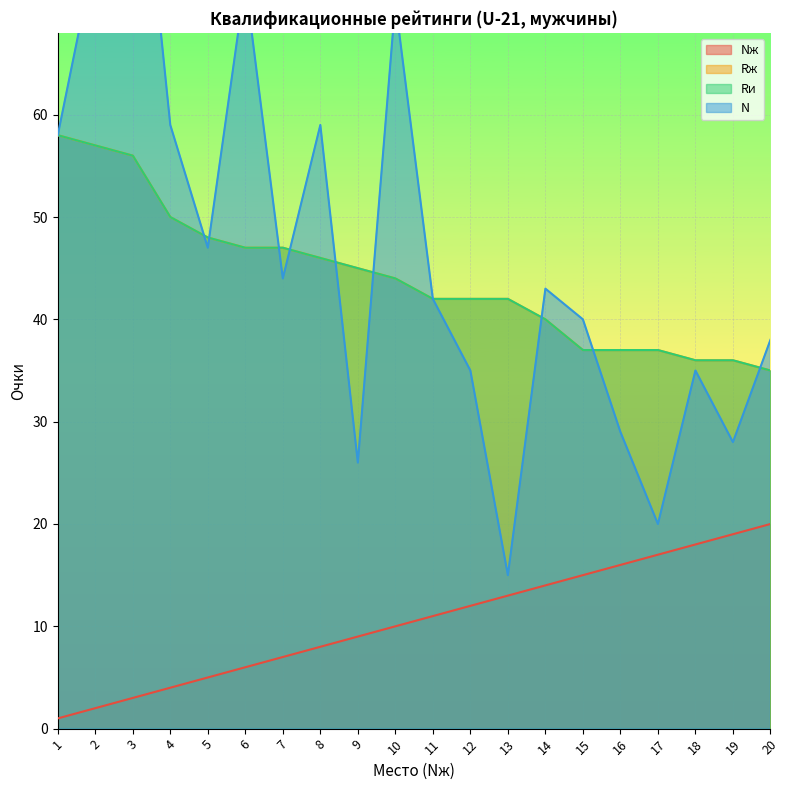

At 17, list the series in order from largest to smallest.

Rж, Rи, N, Nж